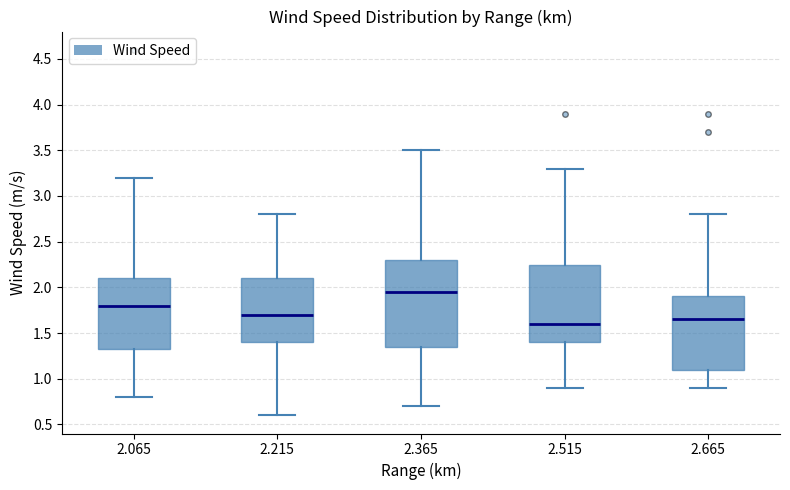

Reading left to right, read every box against the y-axis: the position of its median line, the range the box covers, and the ends of its whiskers. The values are not printed on the chart, so give them approximately, as read against the axis.

2.065: median 1.80, box 1.35 to 2.10, whiskers 0.80 to 3.20
2.215: median 1.70, box 1.40 to 2.10, whiskers 0.60 to 2.80
2.365: median 1.95, box 1.35 to 2.30, whiskers 0.70 to 3.50
2.515: median 1.60, box 1.40 to 2.25, whiskers 0.90 to 3.30
2.665: median 1.65, box 1.10 to 1.90, whiskers 0.90 to 2.80